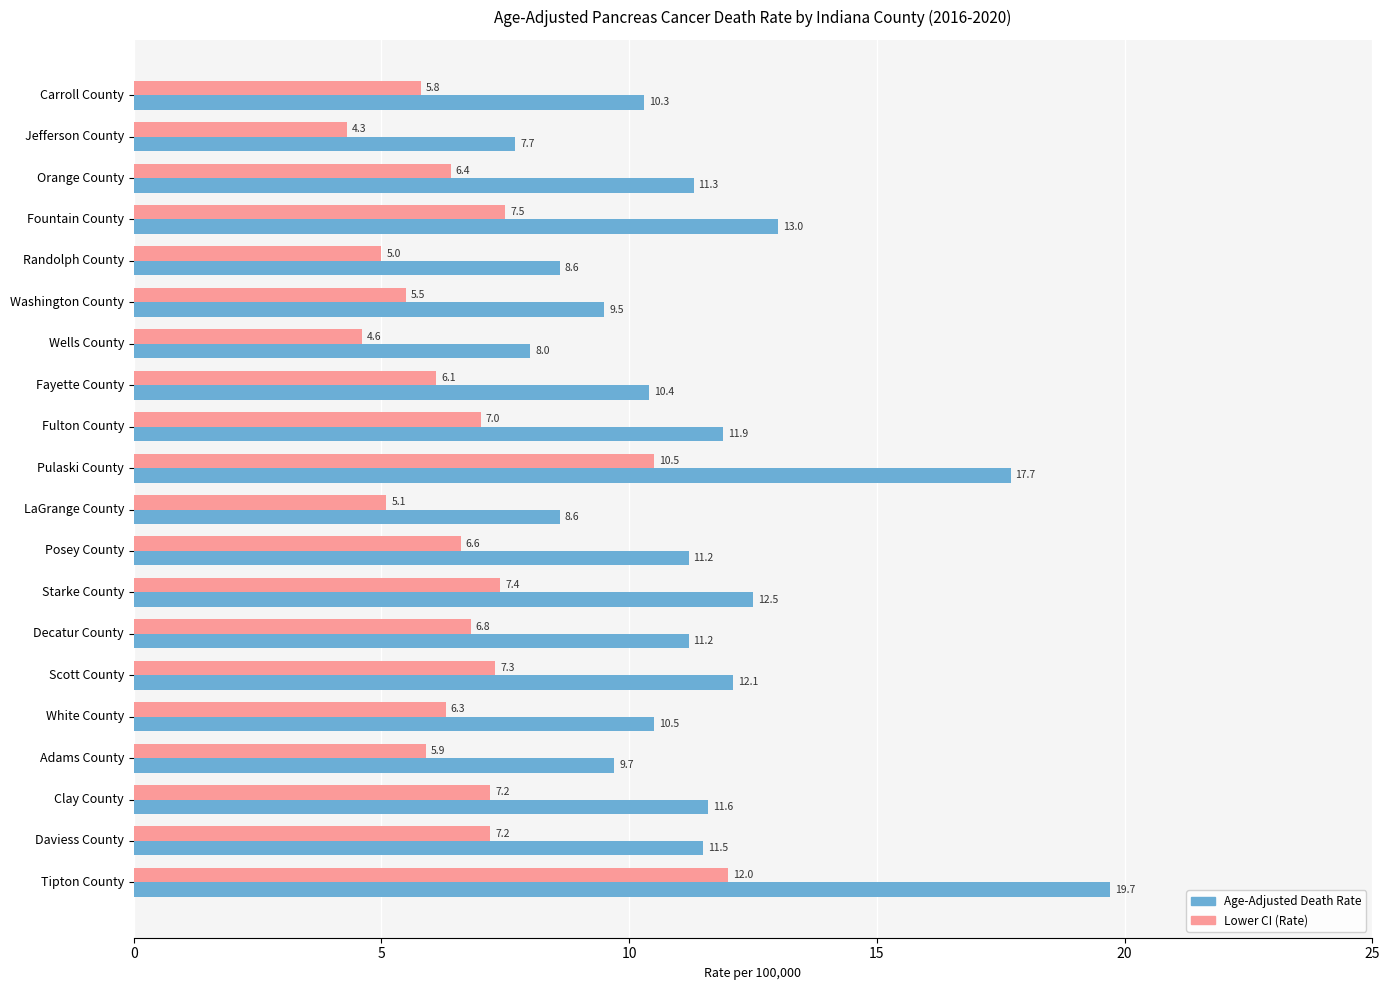

What is the difference between the second highest and minimum values in the Lower CI (Rate) series?

6.2